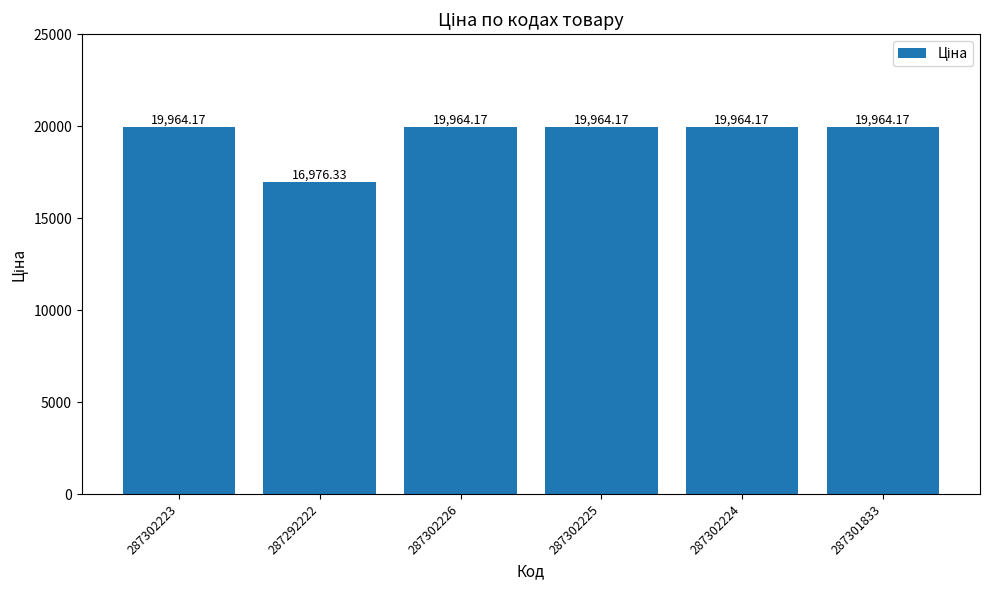

What is the sum of the values at 287292222 and 287302226?

36940.5